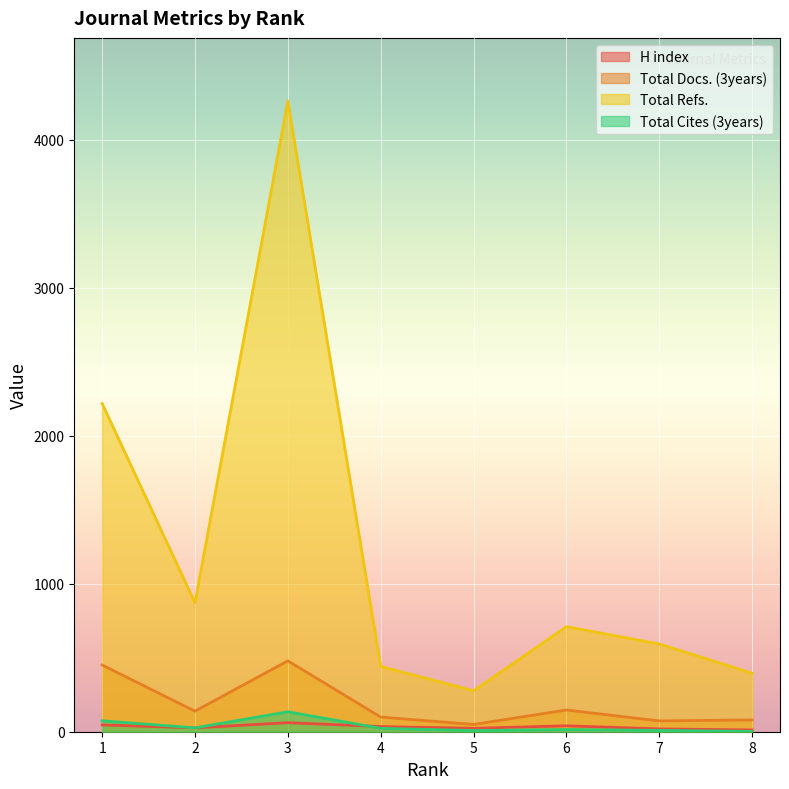

The Total Refs. series shows 872 at 2. True or false?

True